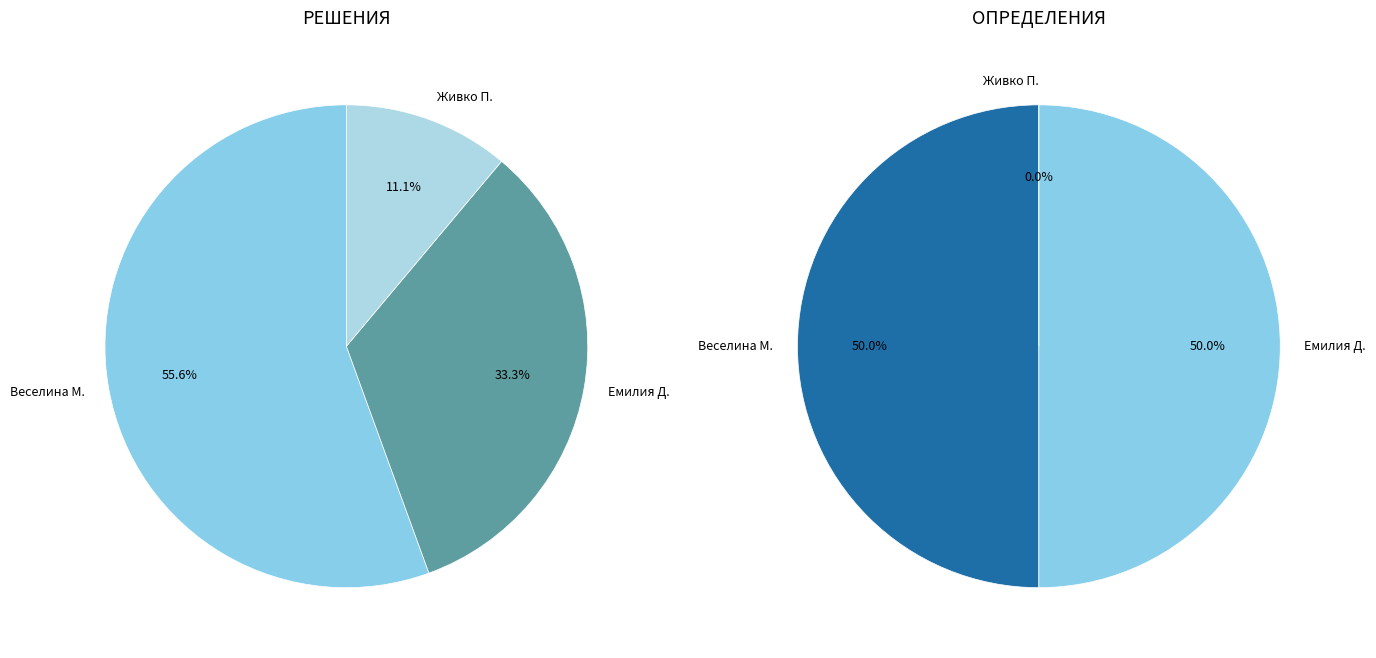

To the nearest percent, what percentage of the pie is Живко Павлов Георгиев?

11%